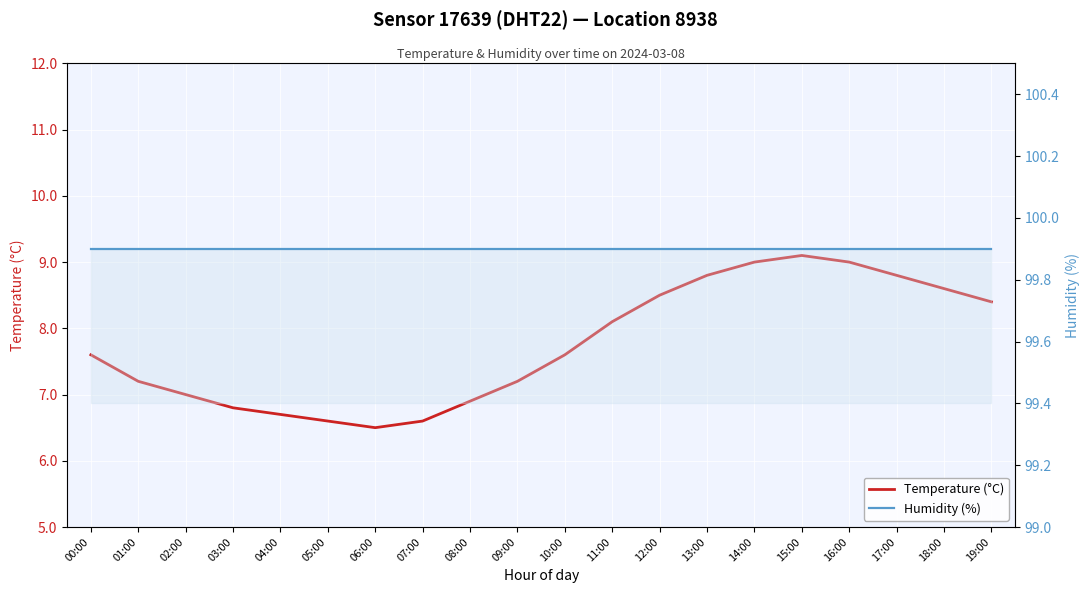

At which category does Temperature (°C) reach its first local peak?

15:00